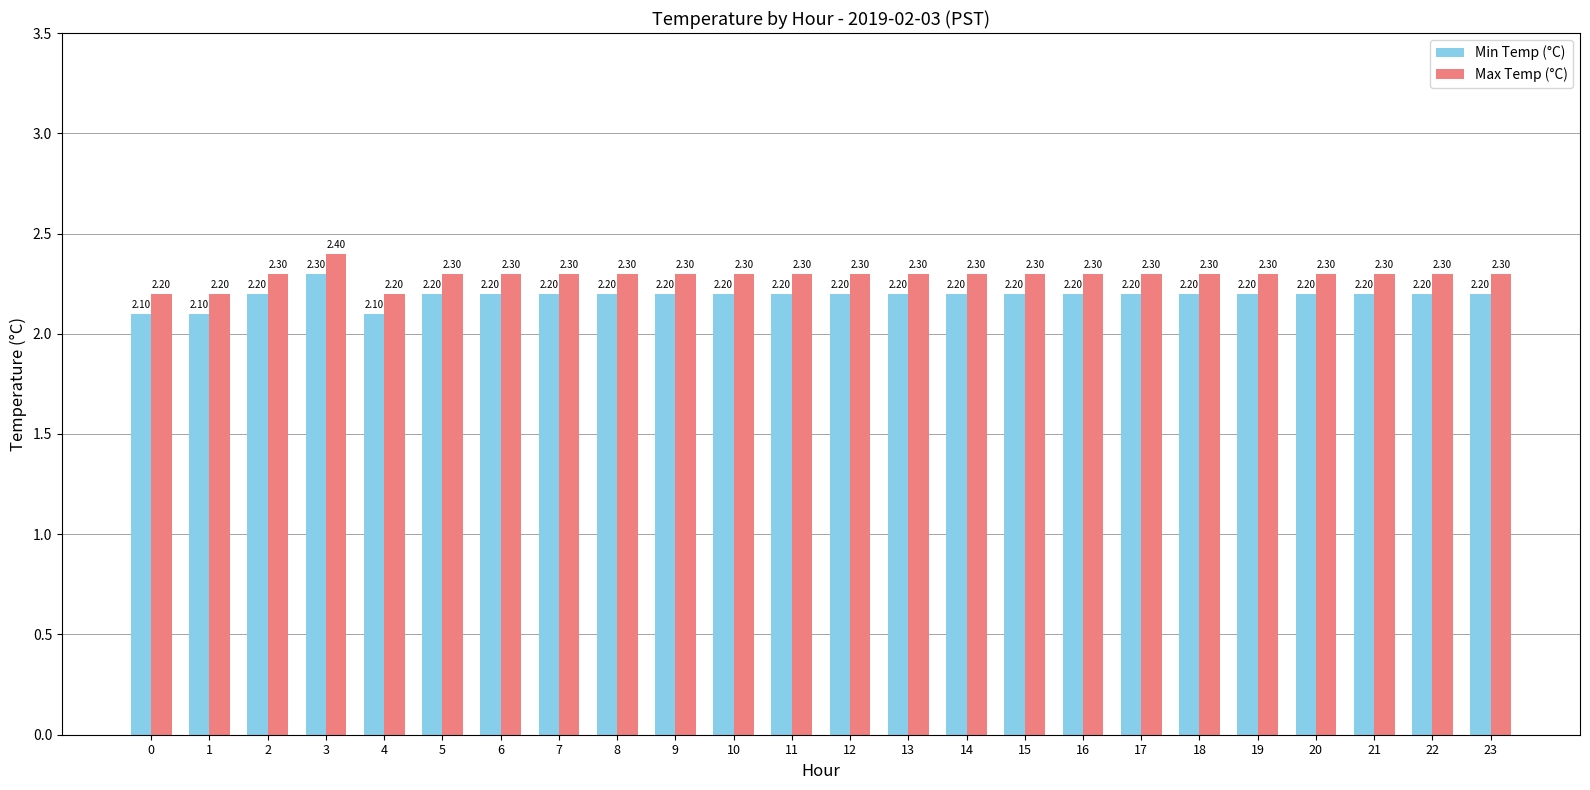

Does the chart contain stacked bars?

No